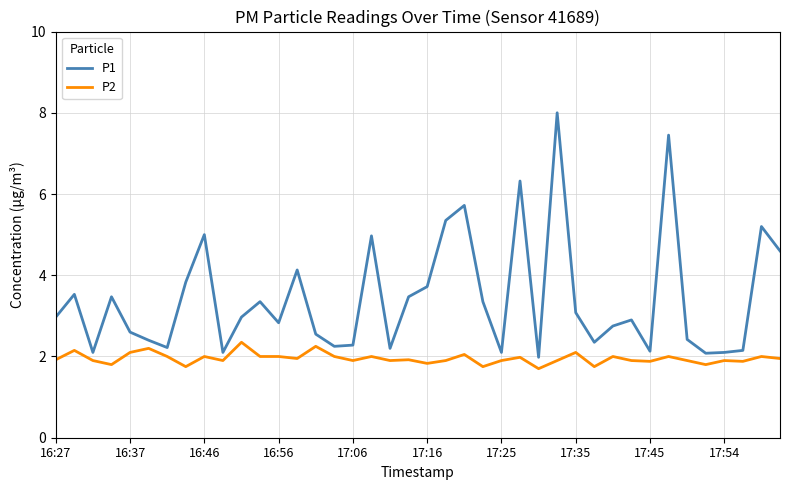

List the series in order of their overall mean, lowest first.

P2, P1